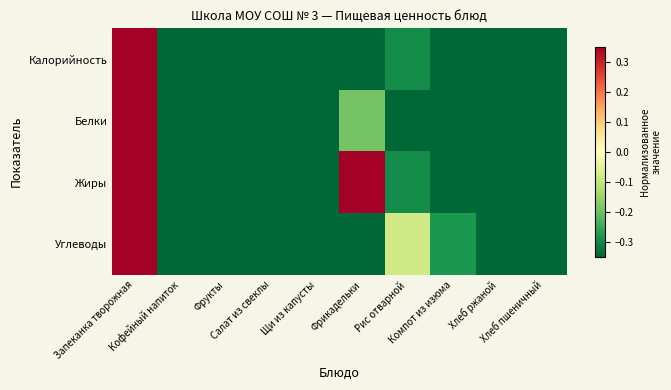

Which series has the largest total across all categories?

Жиры